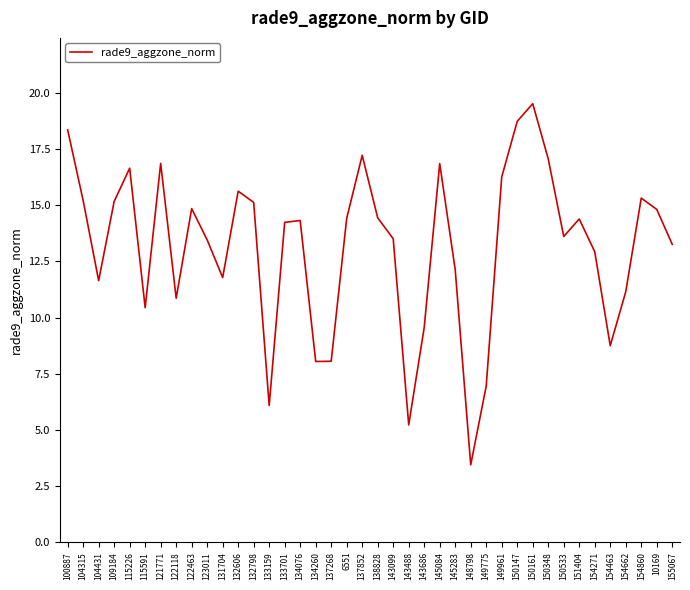

What is the greatest value displayed?

19.5